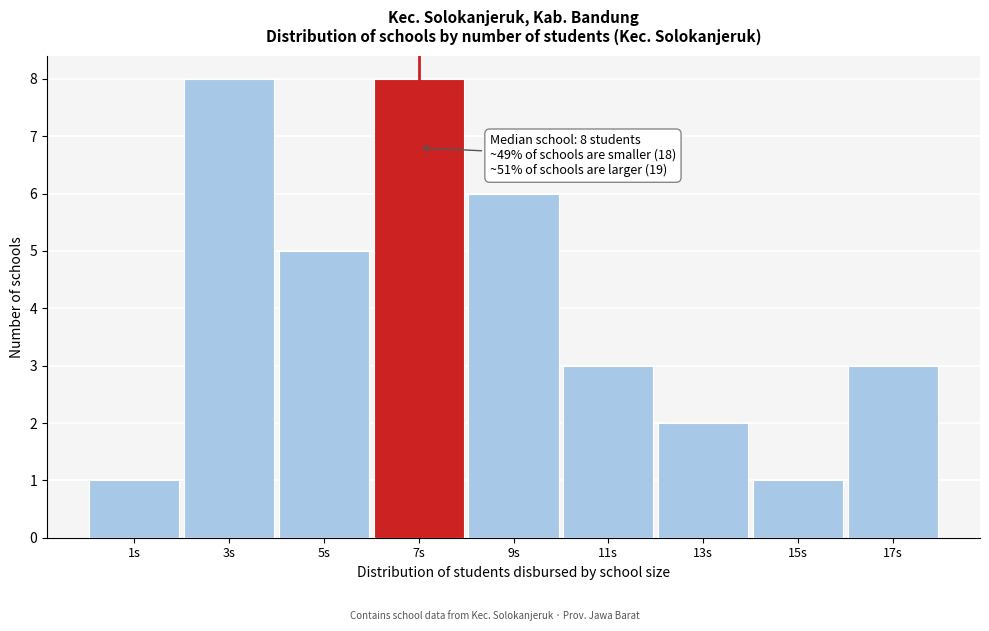

Reading right to left, what are all the values shown in this chart?

17s=3	15s=1	13s=2	11s=3	9s=6	7s=8	5s=5	3s=8	1s=1